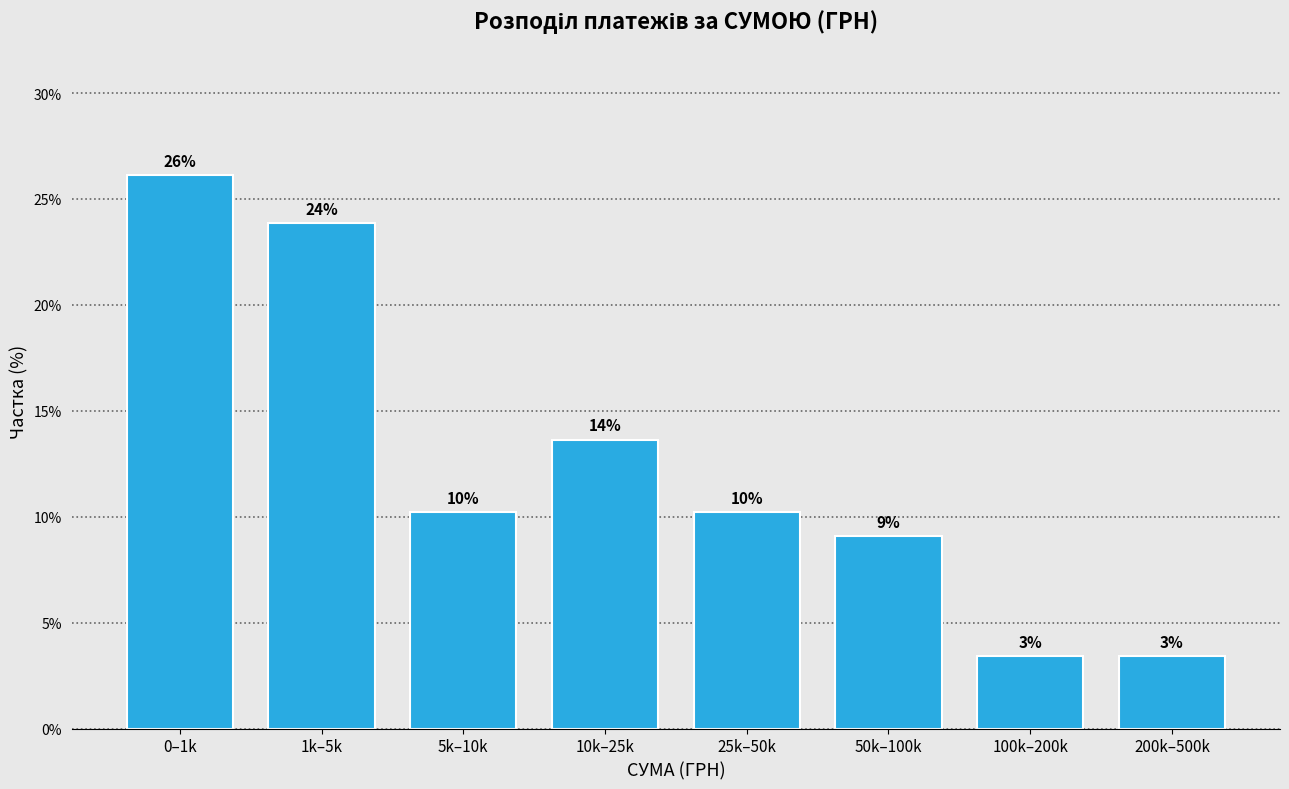

How many bars are there in total?

8